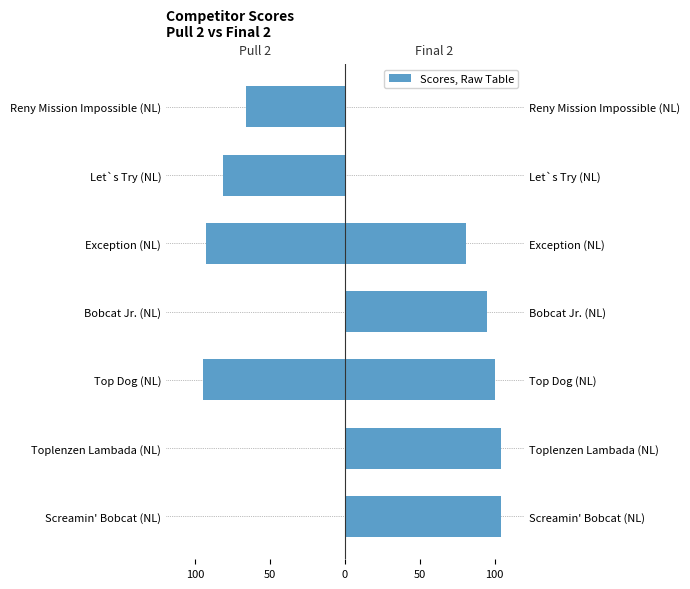

Rank the series by their average value, from highest to lowest.

Final 2, Pull 2